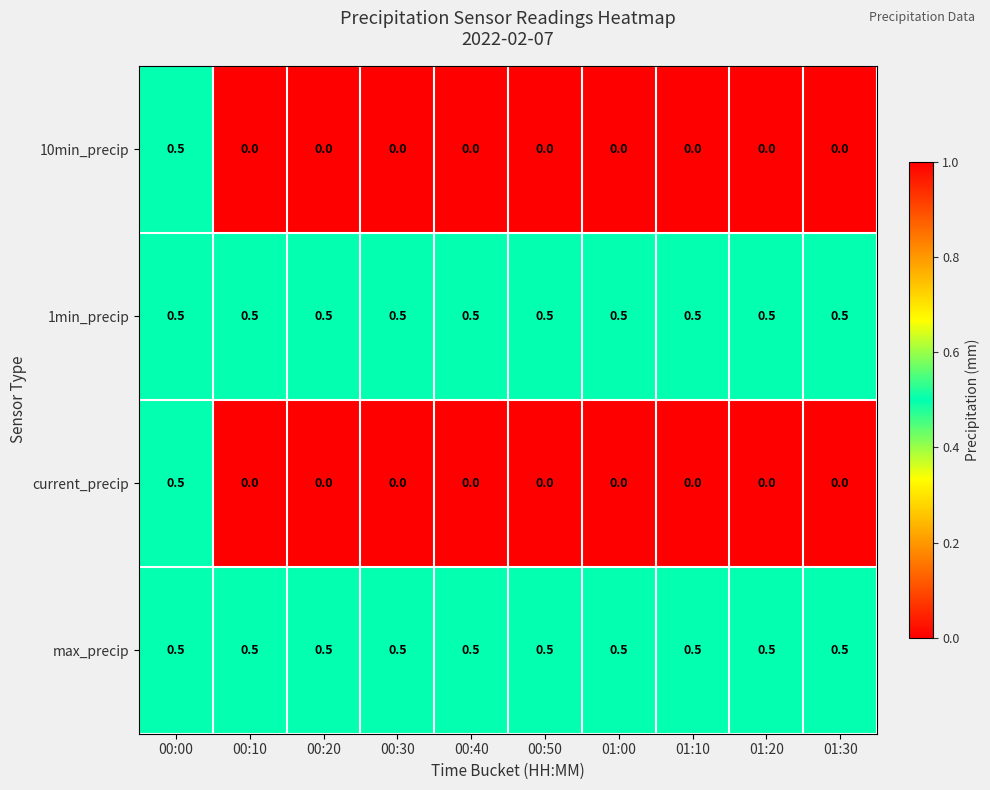

The max_precip series shows 0.5 at 00:30. True or false?

True